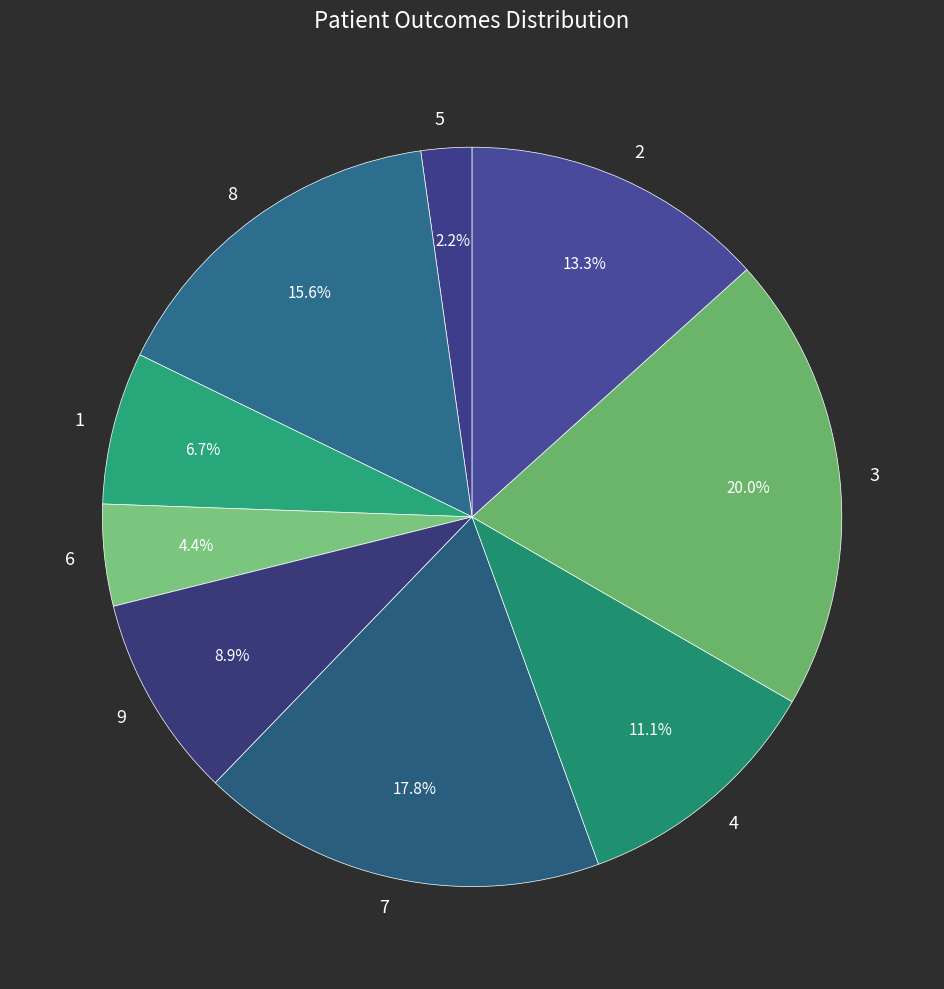

What is the smallest slice in the pie chart?

5